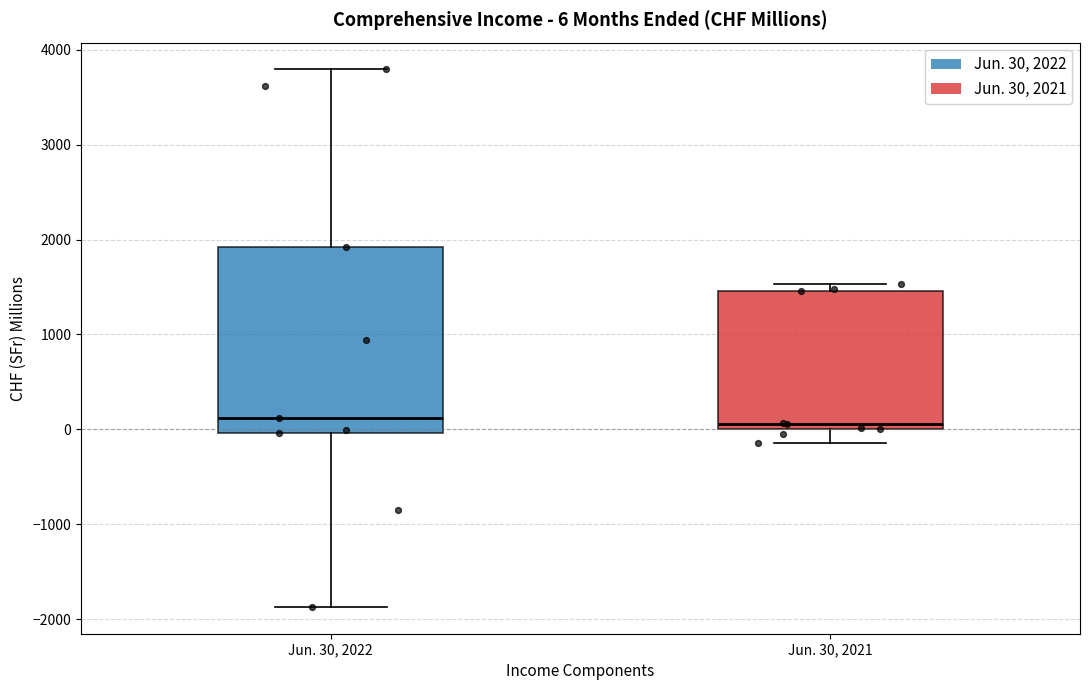

Comparing the boxes themselves (not the whiskers), which one is the tallest?

Jun. 30, 2022